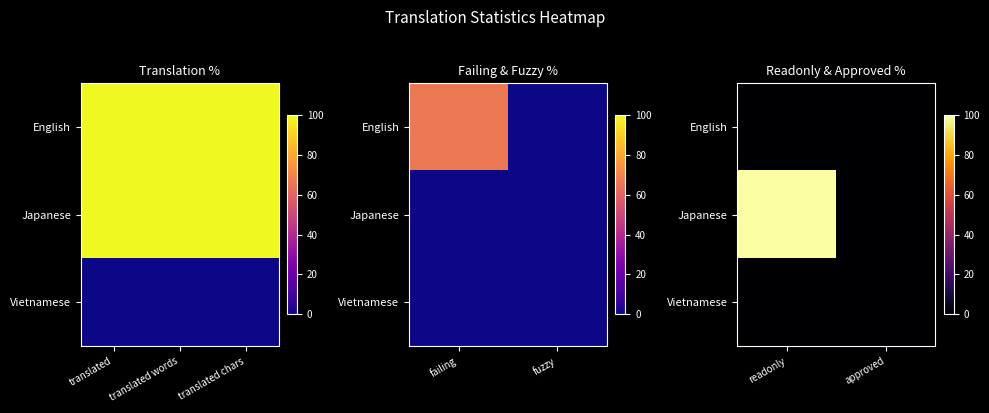

The Japanese series shows 66 at readonly. True or false?

False